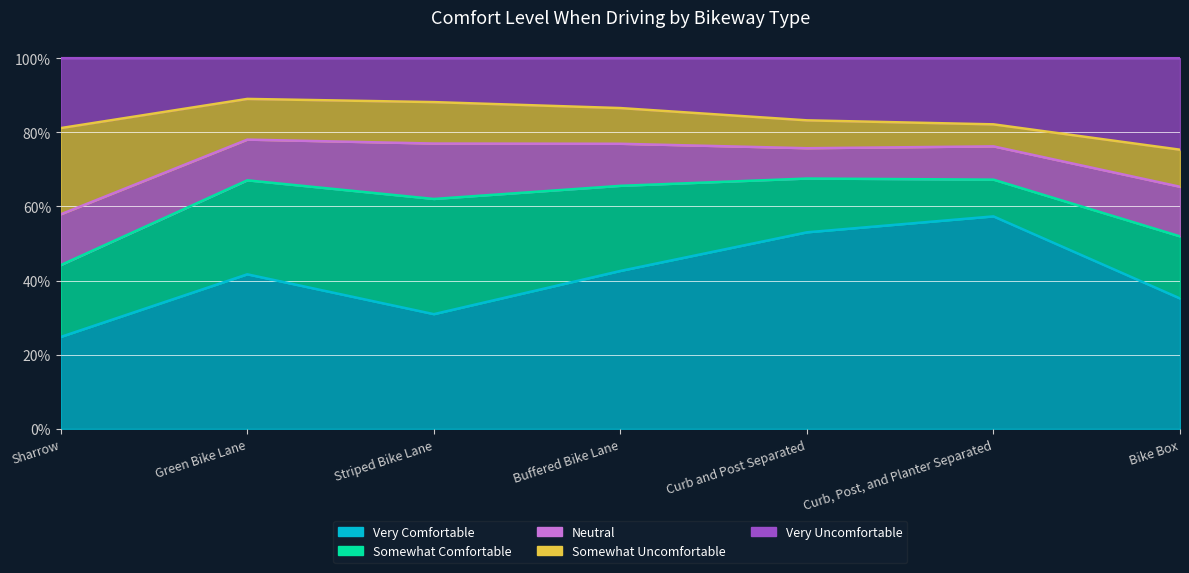

How many Neutral values are between 0 and 1?

7